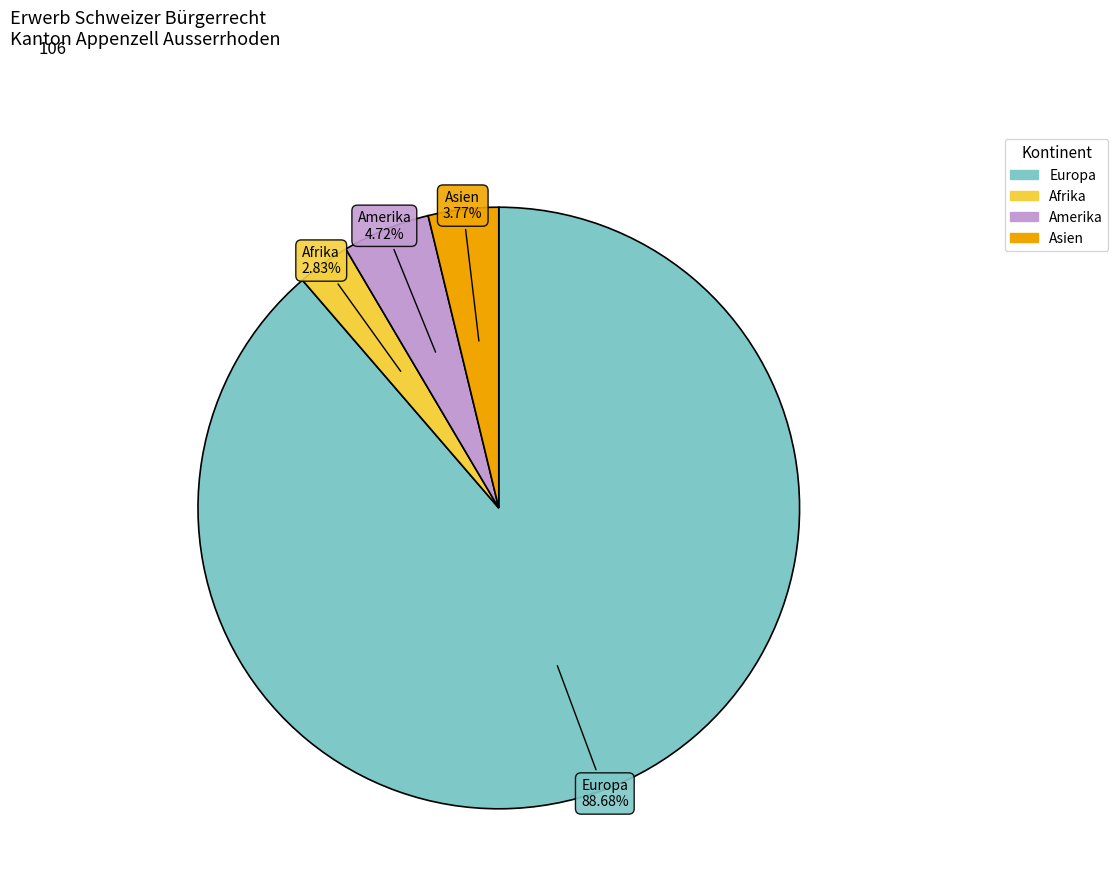

Does any single category account for the majority?

Yes